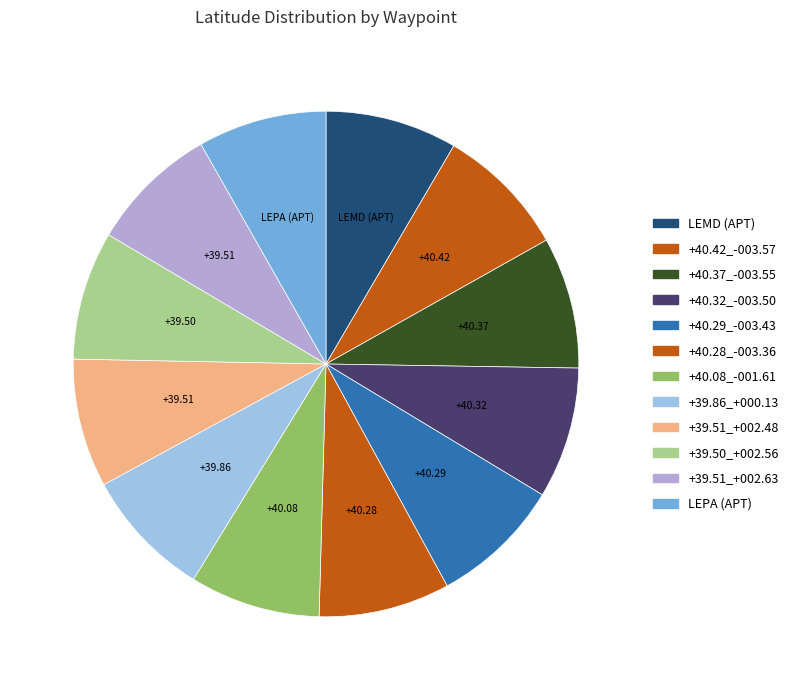

What percentage is the +40.42_-003.57 slice, to the nearest percent?

8%